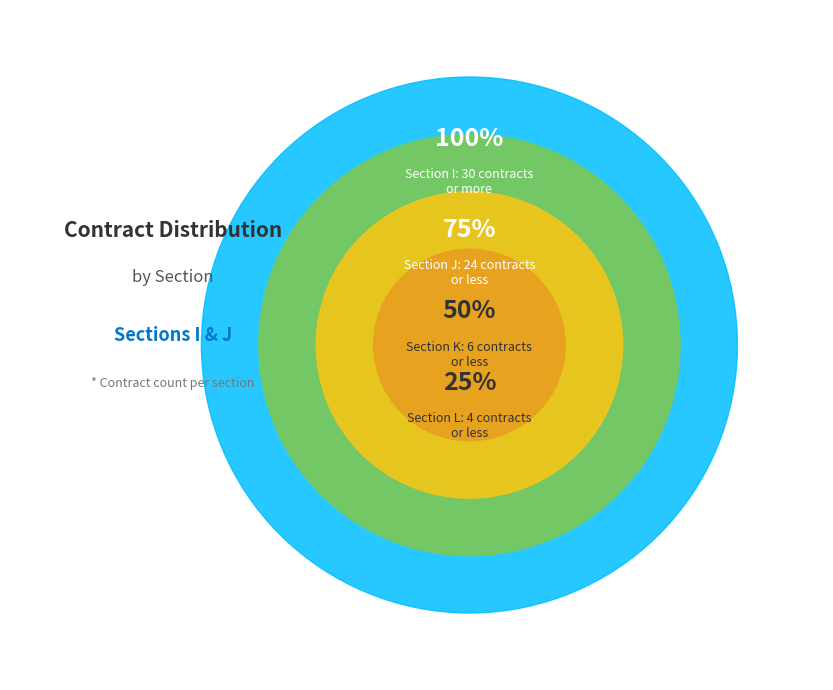

Is there any slice that represents more than half of the pie?

No